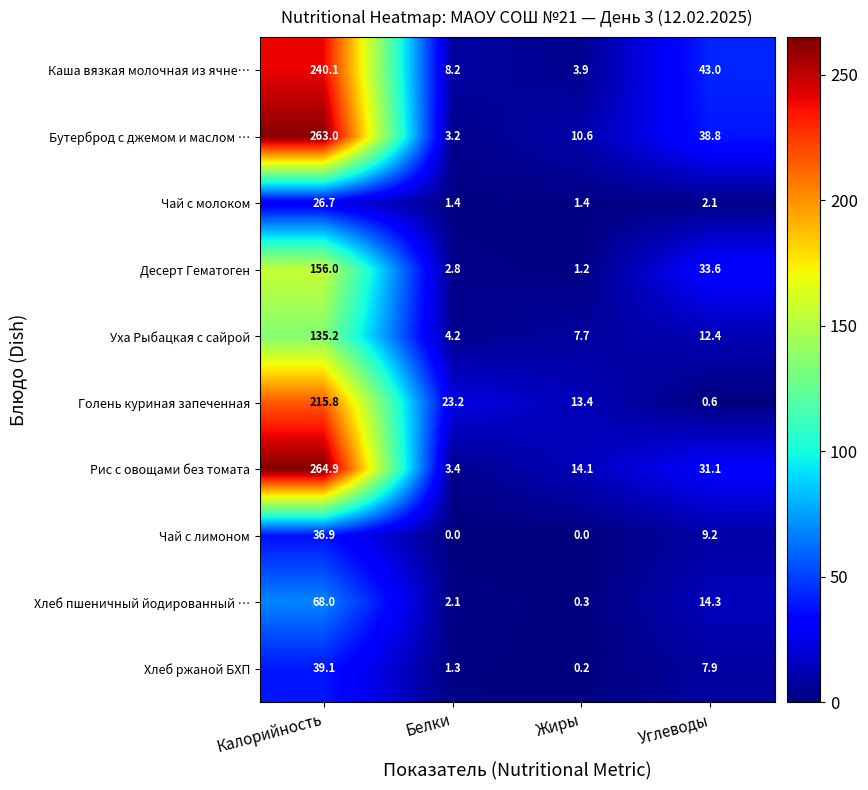

What is the maximum value for Десерт Гематоген?

156.0